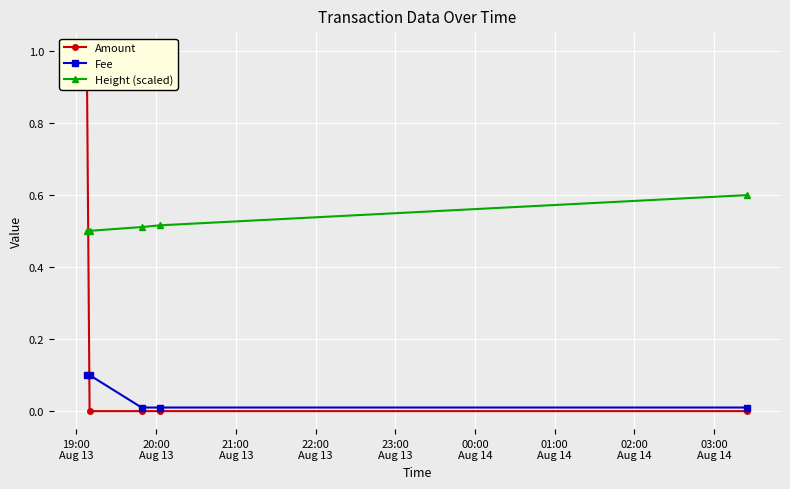

What is the spread (max minus min) of values at 21:00
Aug 13?

0.5